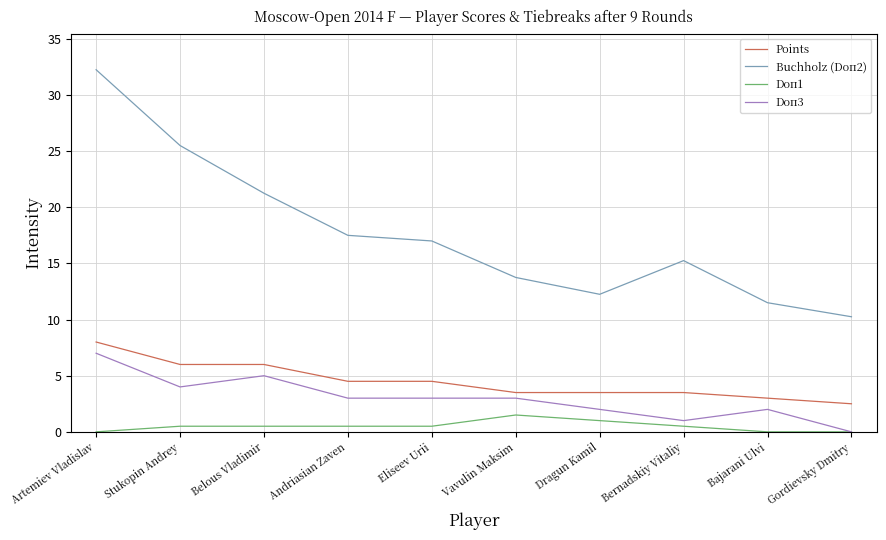

The value of Doп3 at Gordievsky Dmitry is 0.0. True or false?

True